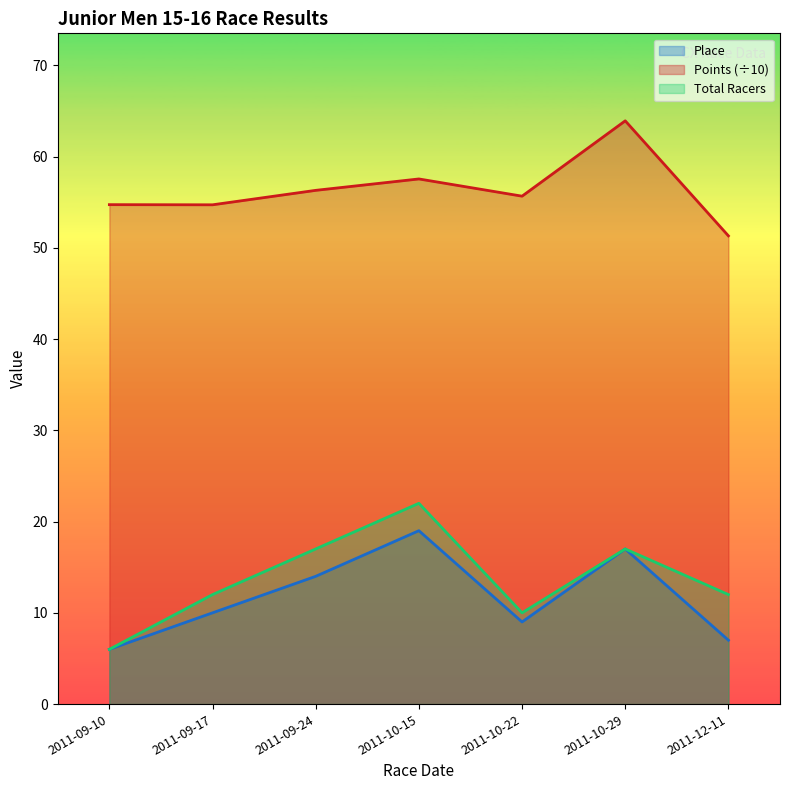

Count the Total Racers values in the range 10 to 17.

5